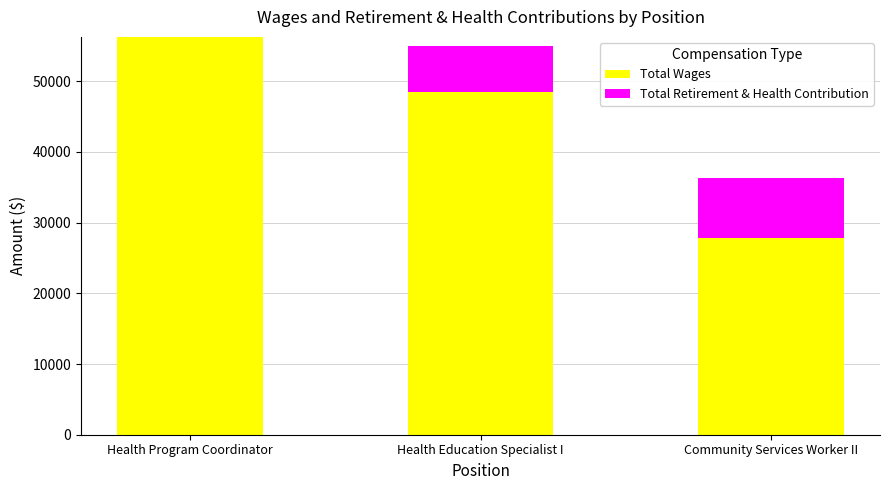

At which label does Total Wages first exceed 48520?

Health Program Coordinator